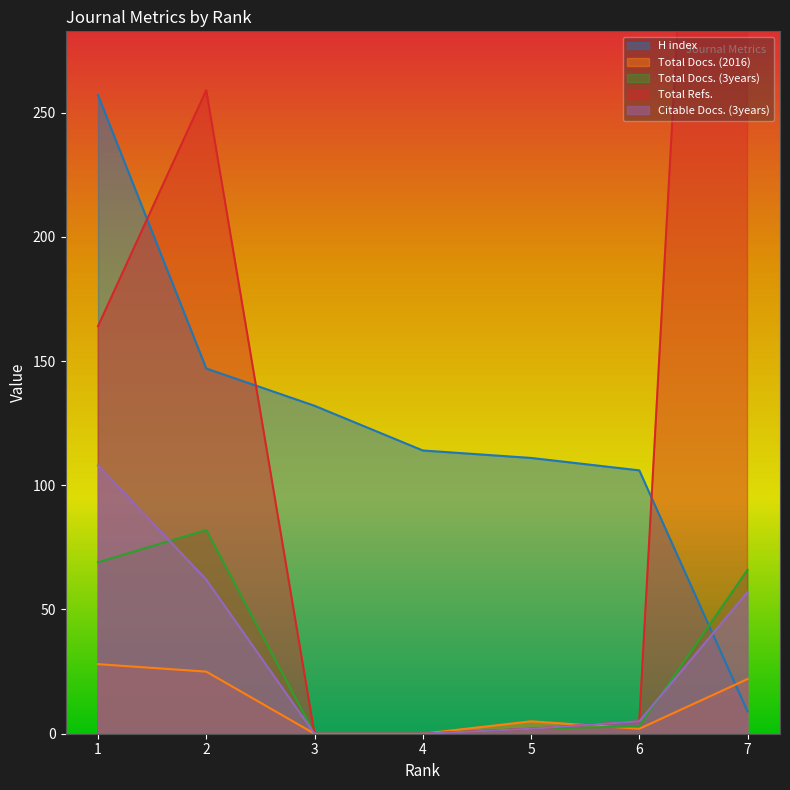

Rank the series by their maximum value, from highest to lowest.

Total Refs., H index, Citable Docs. (3years), Total Docs. (3years), Total Docs. (2016)